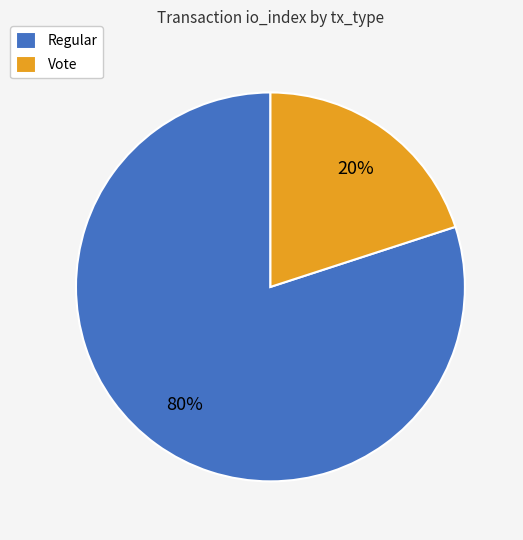

Between Vote and Regular, which is larger?

Regular